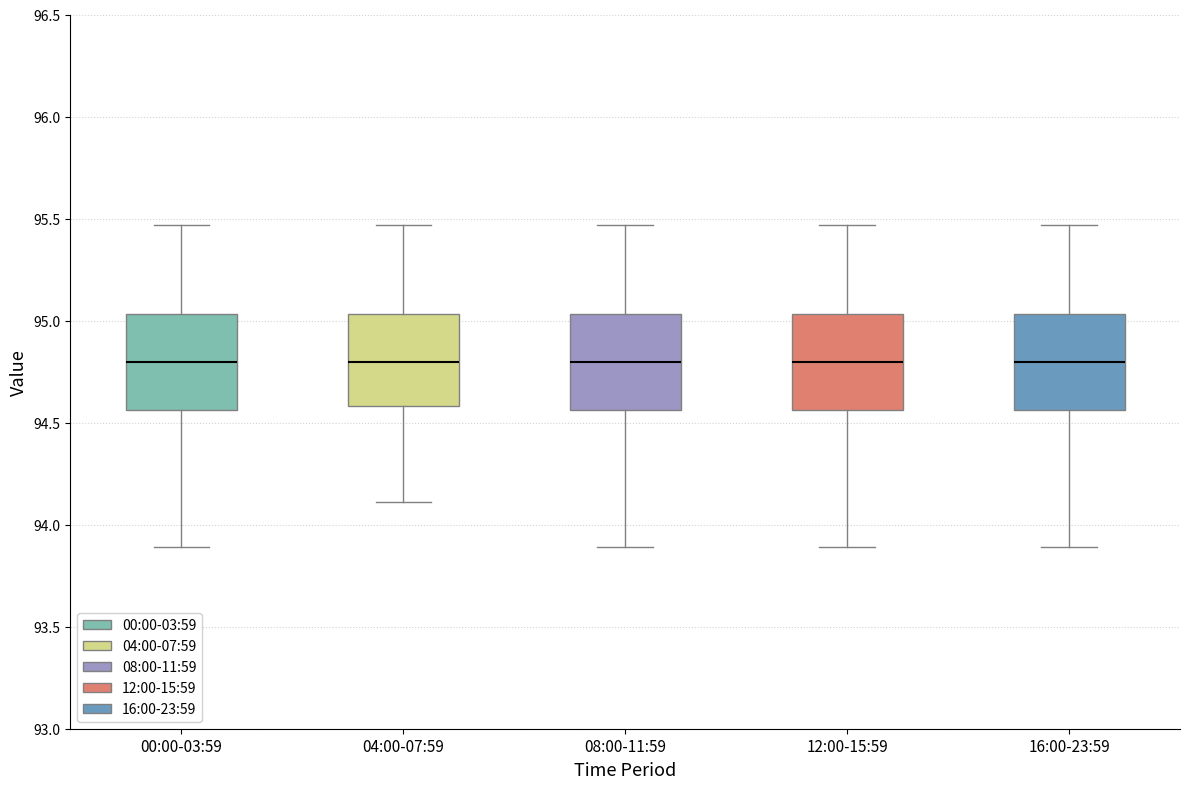

Reading left to right, read every box against the y-axis: the position of its median line, the range the box covers, and the ends of its whiskers. The values are not printed on the chart, so give them approximately, as read against the axis.

00:00-03:59: median 94.80, box 94.55 to 95.05, whiskers 93.90 to 95.45
04:00-07:59: median 94.80, box 94.60 to 95.05, whiskers 94.10 to 95.45
08:00-11:59: median 94.80, box 94.55 to 95.05, whiskers 93.90 to 95.45
12:00-15:59: median 94.80, box 94.55 to 95.05, whiskers 93.90 to 95.45
16:00-23:59: median 94.80, box 94.55 to 95.05, whiskers 93.90 to 95.45